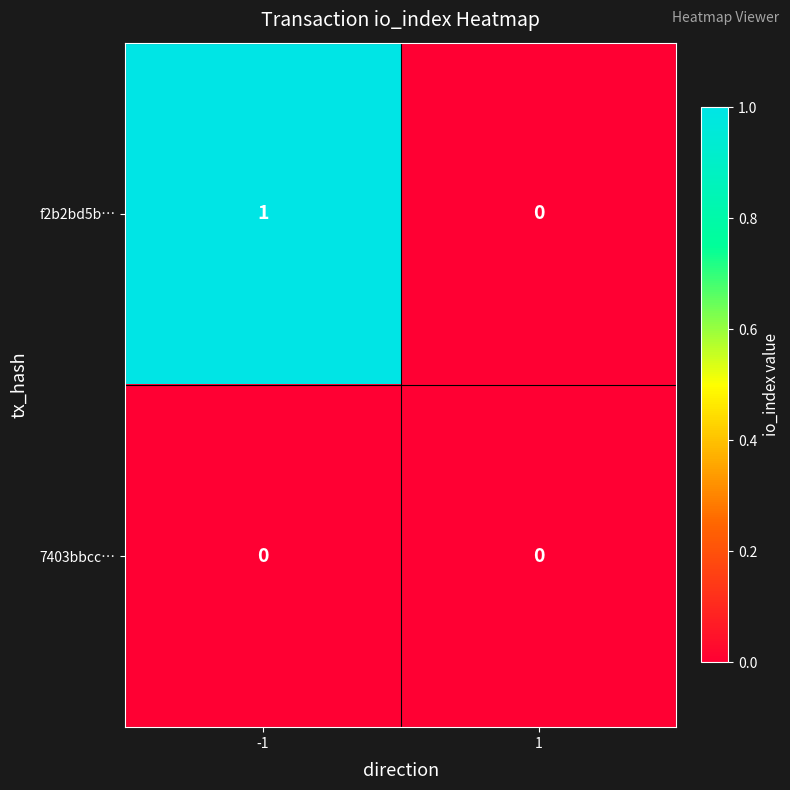

The 7403bbcc… series shows 0 at -1. True or false?

True